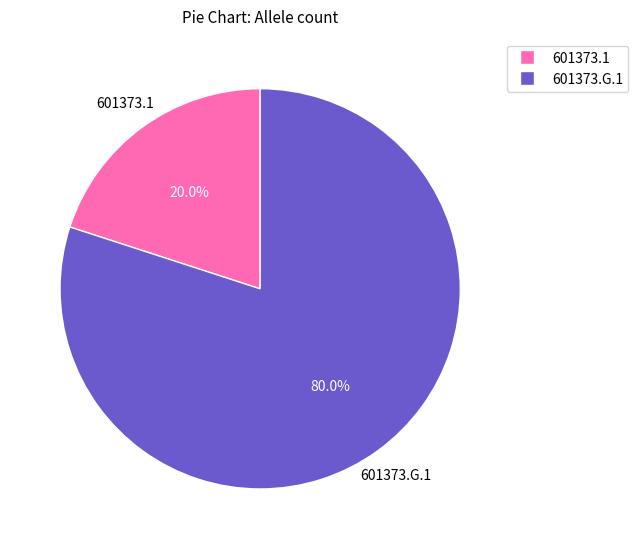

To the nearest percent, what is the average slice percentage?

50%